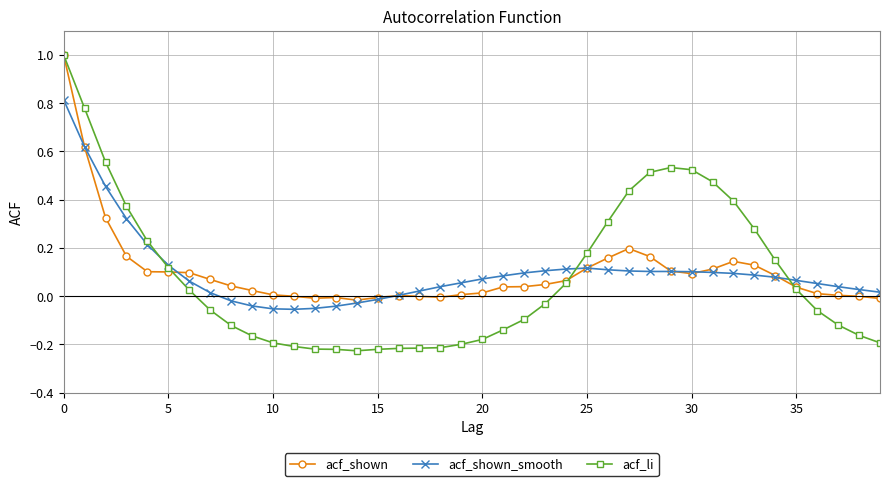

What is the maximum value for acf_shown?

1.0